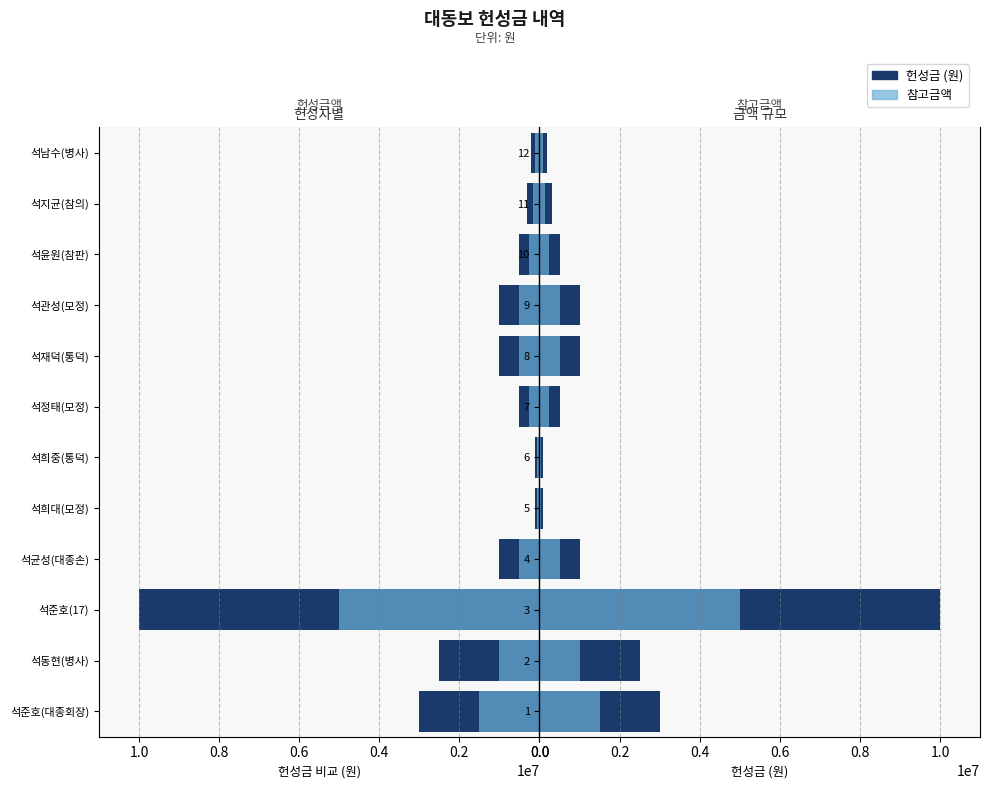

How many data points in 헌성금 (원) are less than 1000000?

6